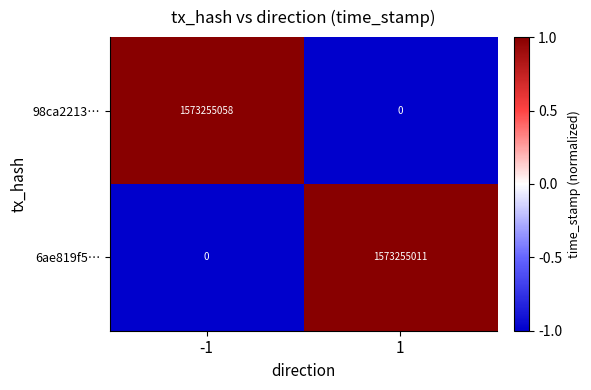

What is the greatest value displayed?

1573255058